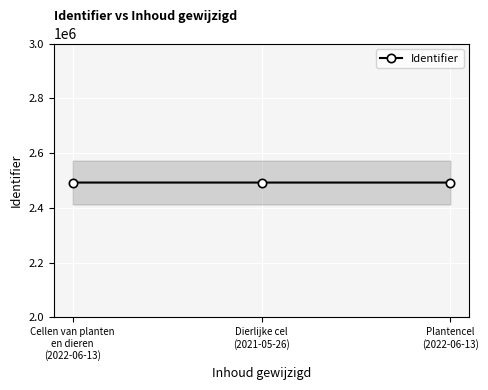

Reading left to right, extract all data points from this chart.

2492355	2492340	2492344